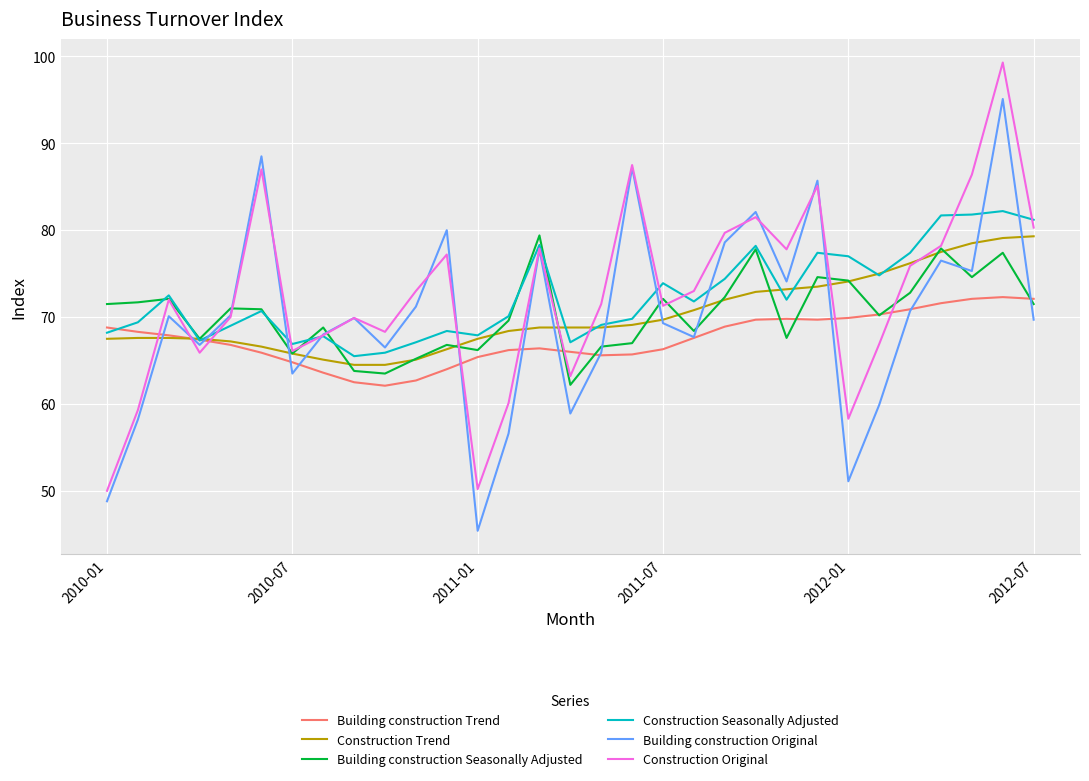

What is the maximum value for Building construction Trend?

72.3